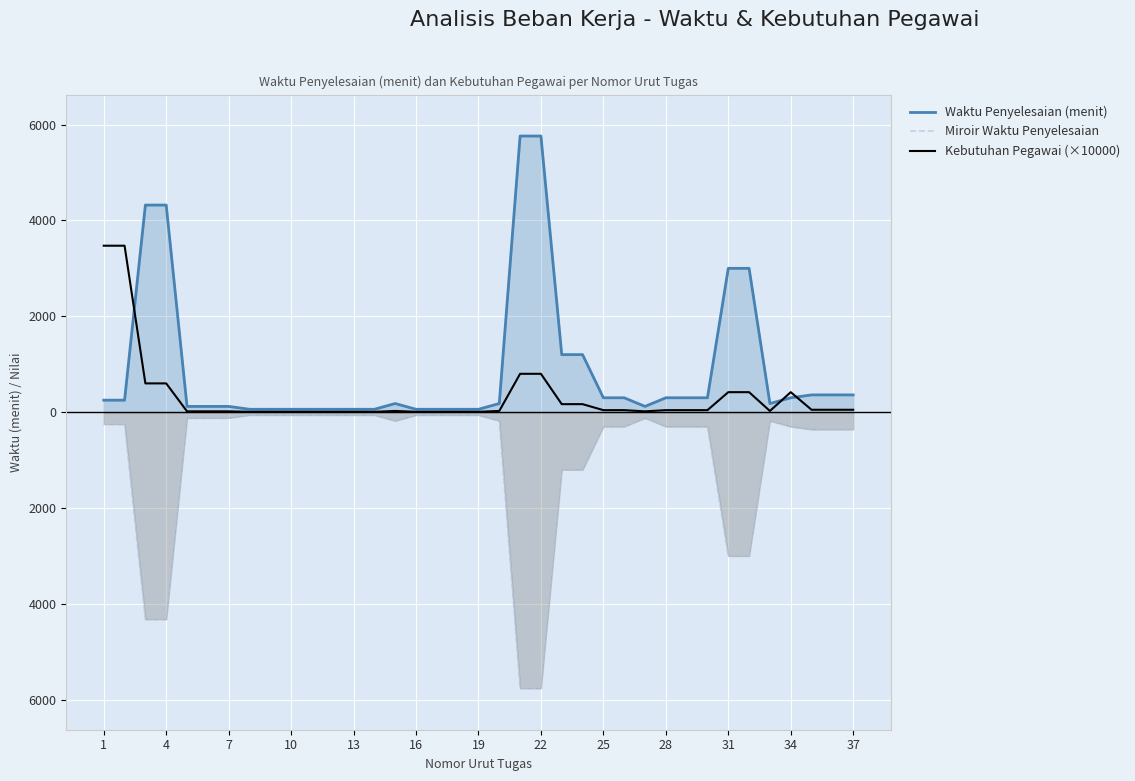

Between 20 and 18, which is larger?

20